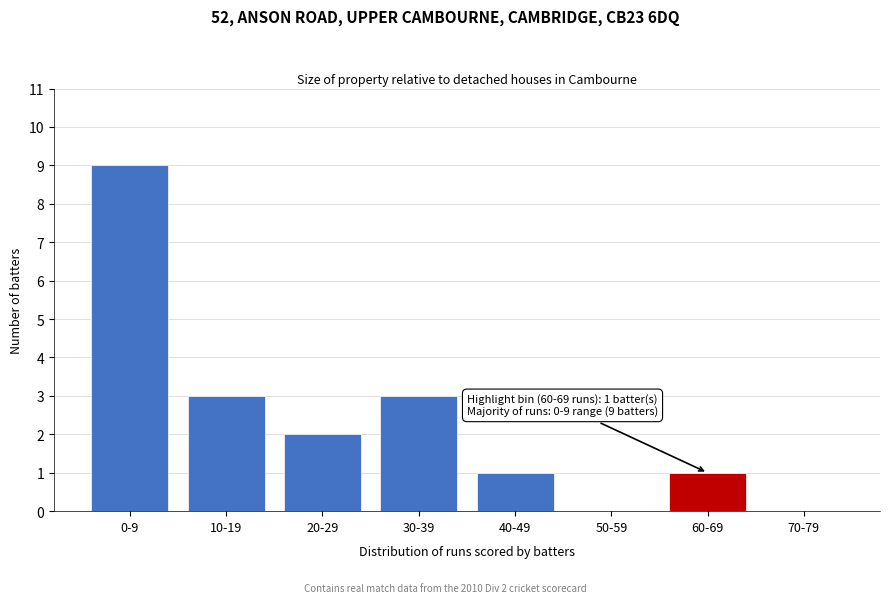

Reading left to right, what are all the values shown in this chart?

0-9=9	10-19=3	20-29=2	30-39=3	40-49=1	50-59=0	60-69=1	70-79=0